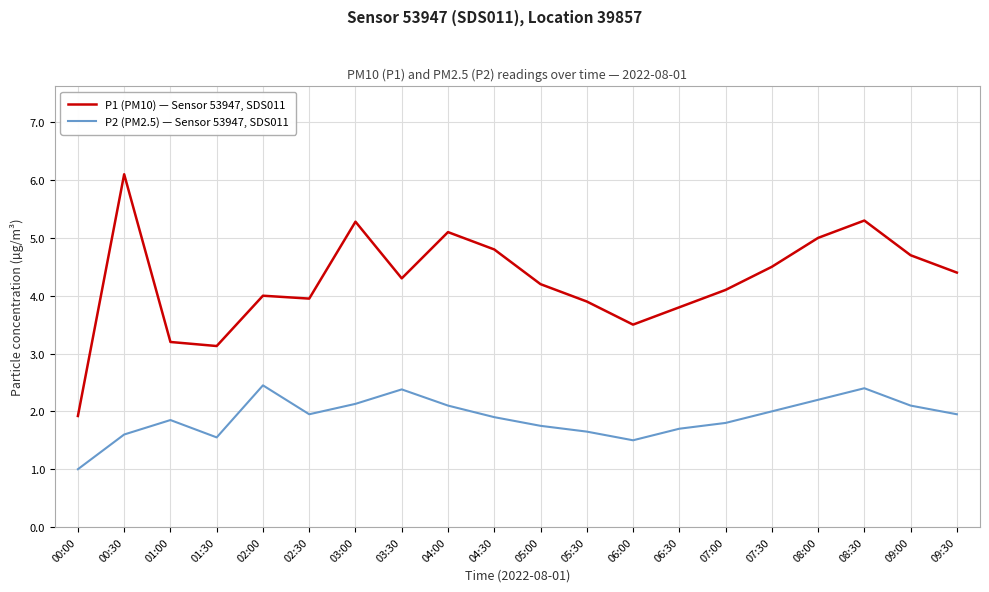

How many series are shown in this chart?

2